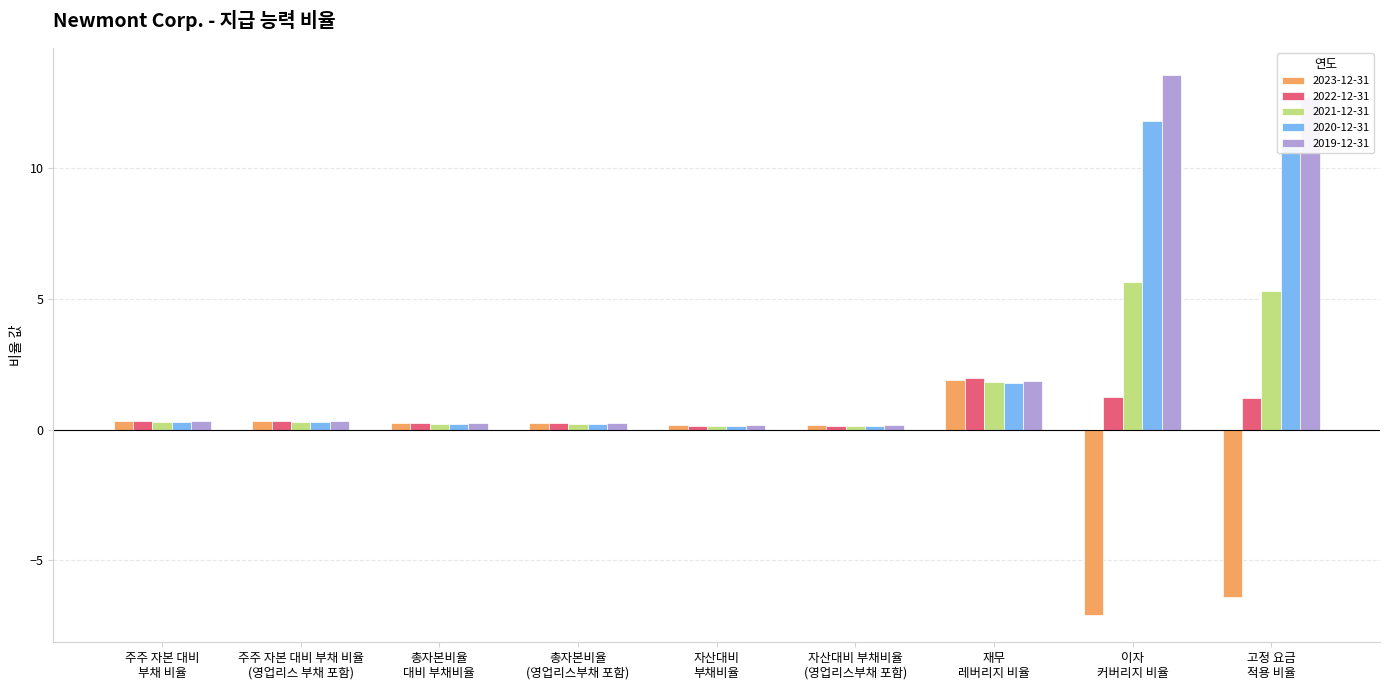

What is the highest value of the 2023-12-31 series?

1.9